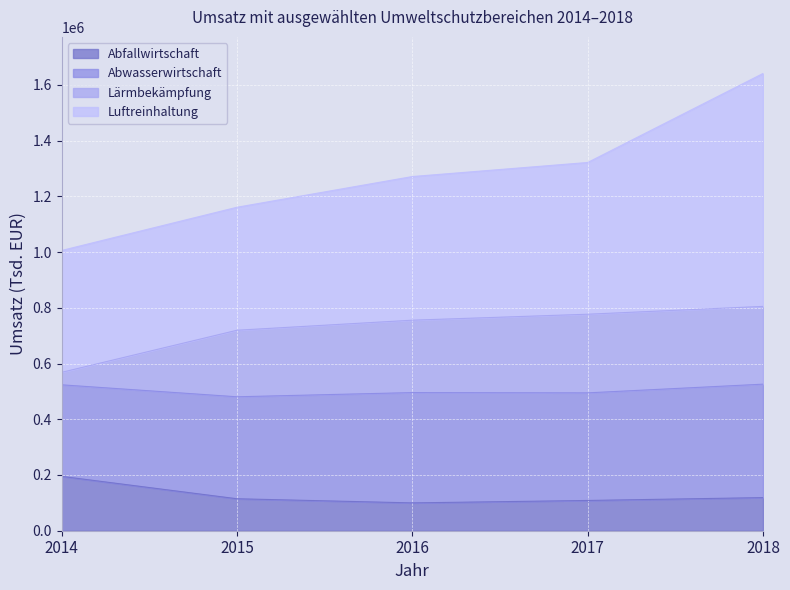

List the labels in order of Abfallwirtschaft value, smallest first.

2016, 2017, 2015, 2018, 2014